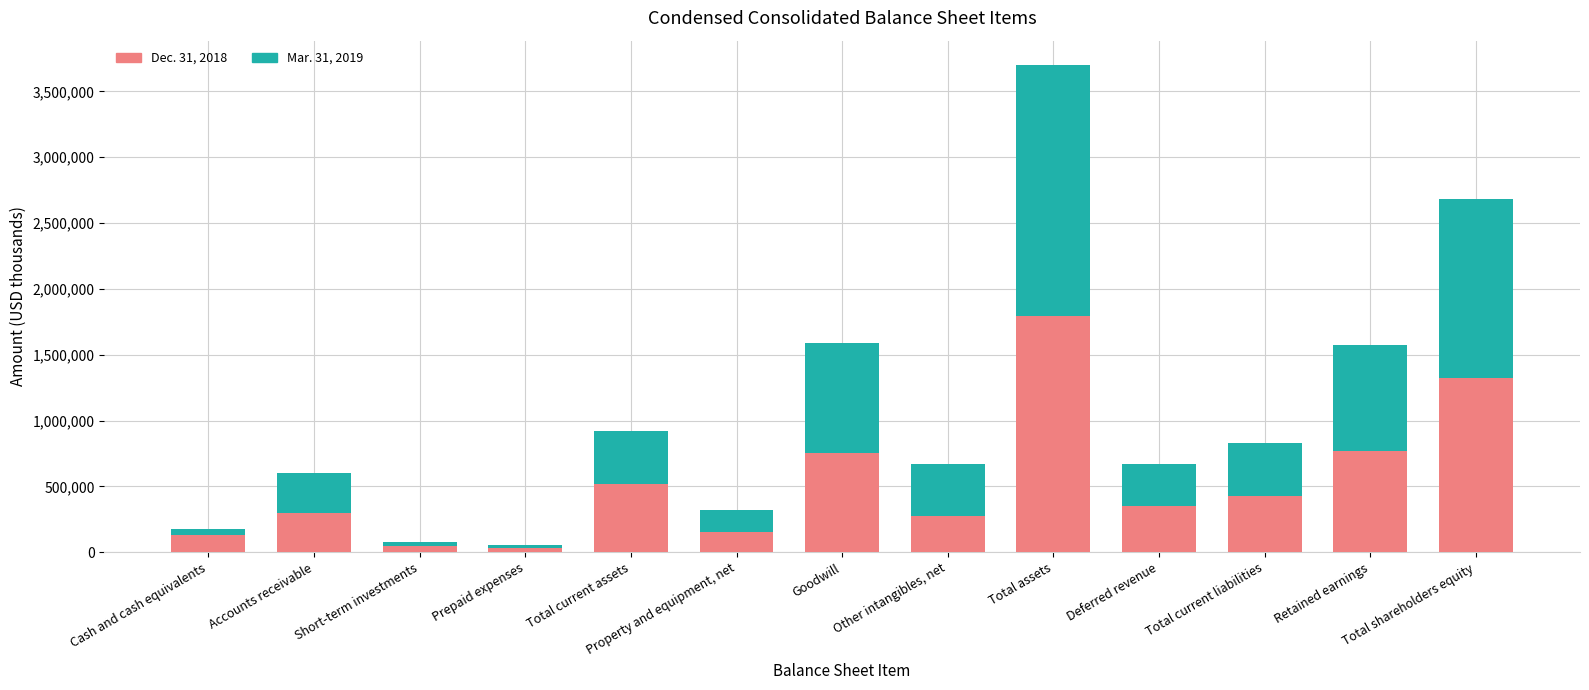

Rank the categories by Dec. 31, 2018 value from lowest to highest.

Prepaid expenses, Short-term investments, Cash and cash equivalents, Property and equipment, net, Other intangibles, net, Accounts receivable, Deferred revenue, Total current liabilities, Total current assets, Goodwill, Retained earnings, Total shareholders equity, Total assets